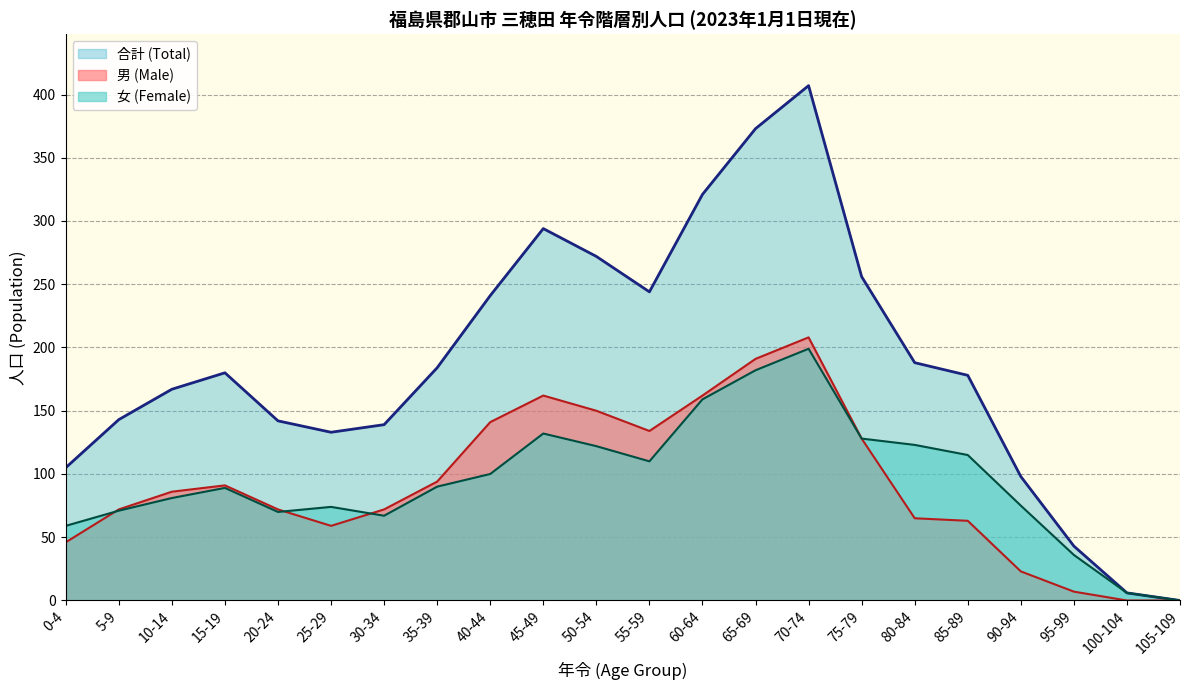

What is the difference between the 合計 (Total) values at 35-39 and 5-9?

41